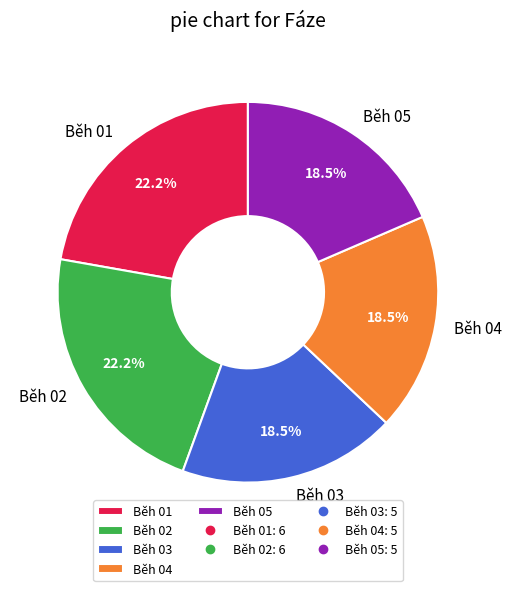

What is the ratio of the value at Běh 01 to the value at Běh 05?

1.2